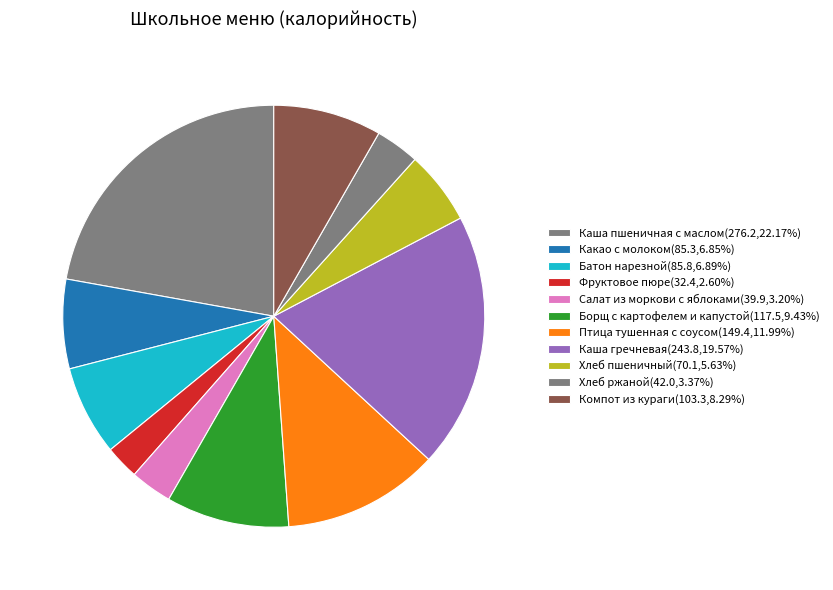

Rank the categories by value from highest to lowest.

Каша пшеничная с маслом, Каша гречневая, Птица тушенная с соусом, Борщ с картофелем и капустой, Компот из кураги, Батон нарезной, Какао с молоком, Хлеб пшеничный, Хлеб ржаной, Салат из моркови с яблоками, Фруктовое пюре